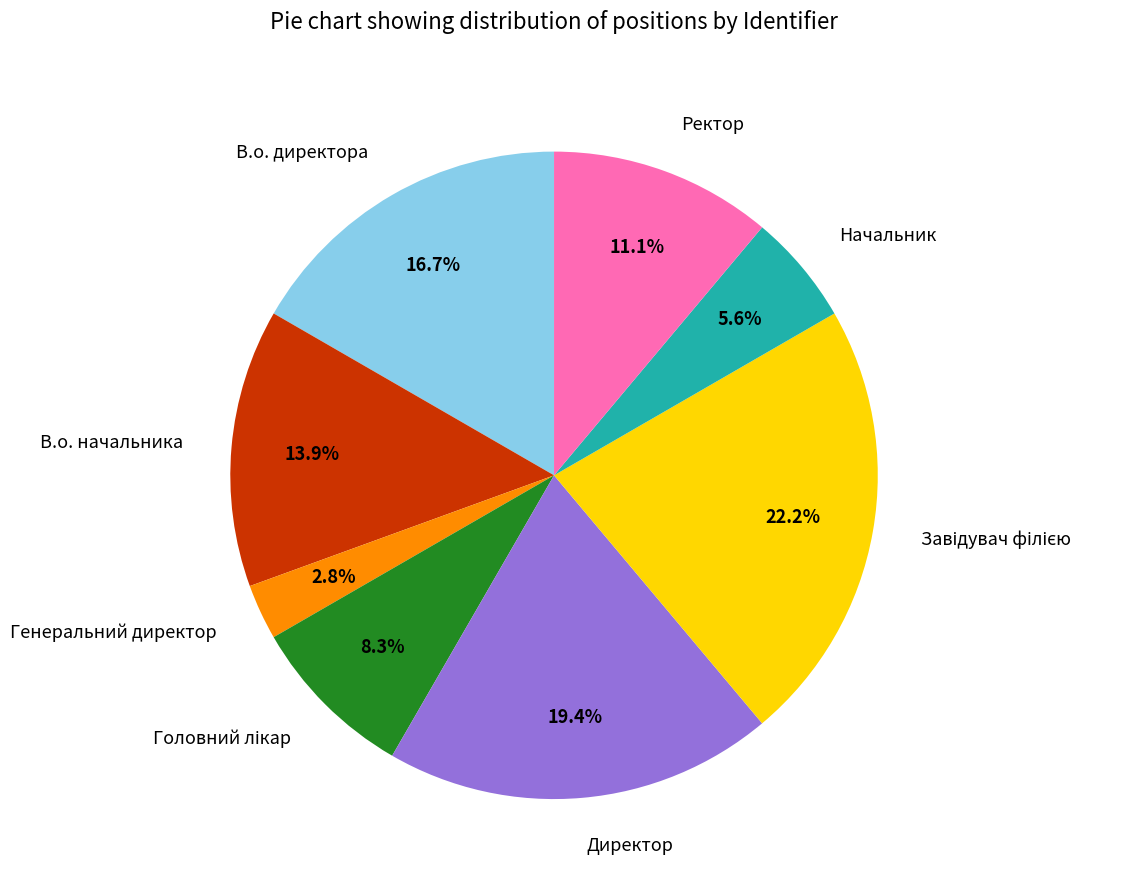

Count the number of slices in the pie.

8